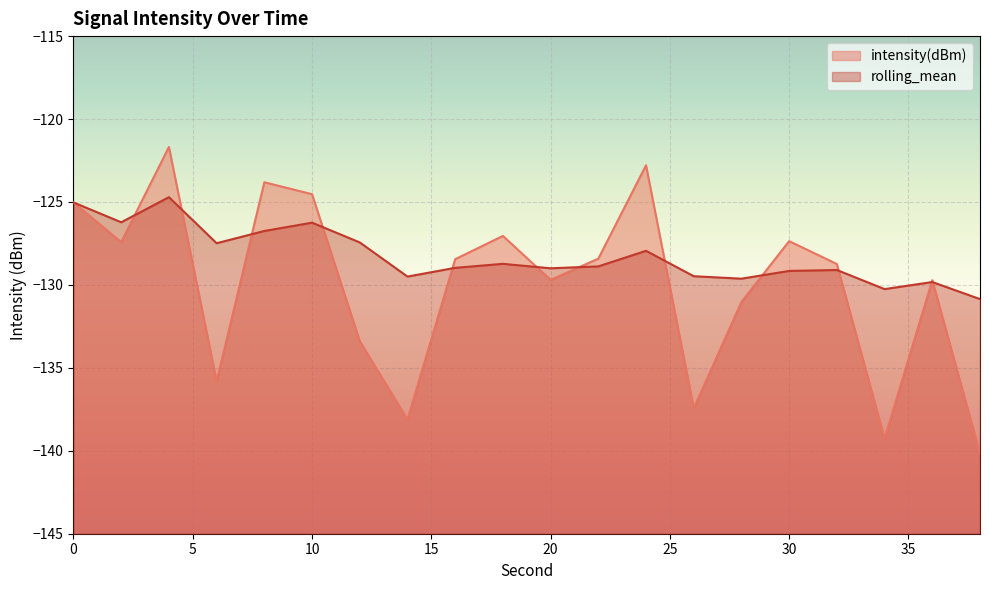

What is the minimum value for intensity(dBm)?

-140.2